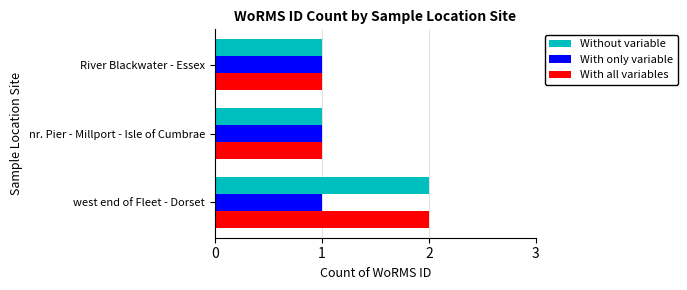

What is the total value across all series at west end of Fleet - Dorset?

5